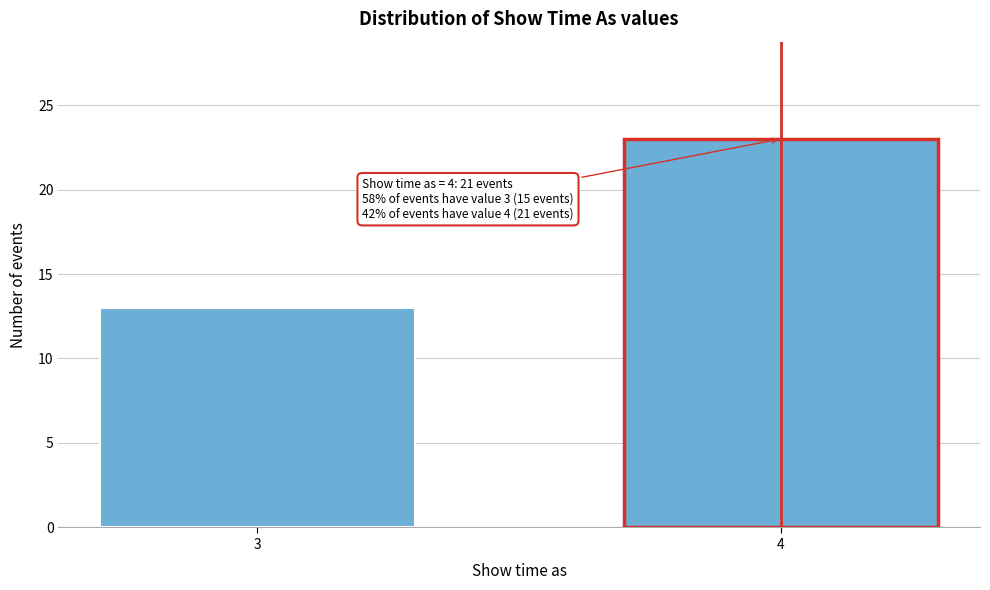

Reading left to right, extract all data points from this chart.

3=13	4=23